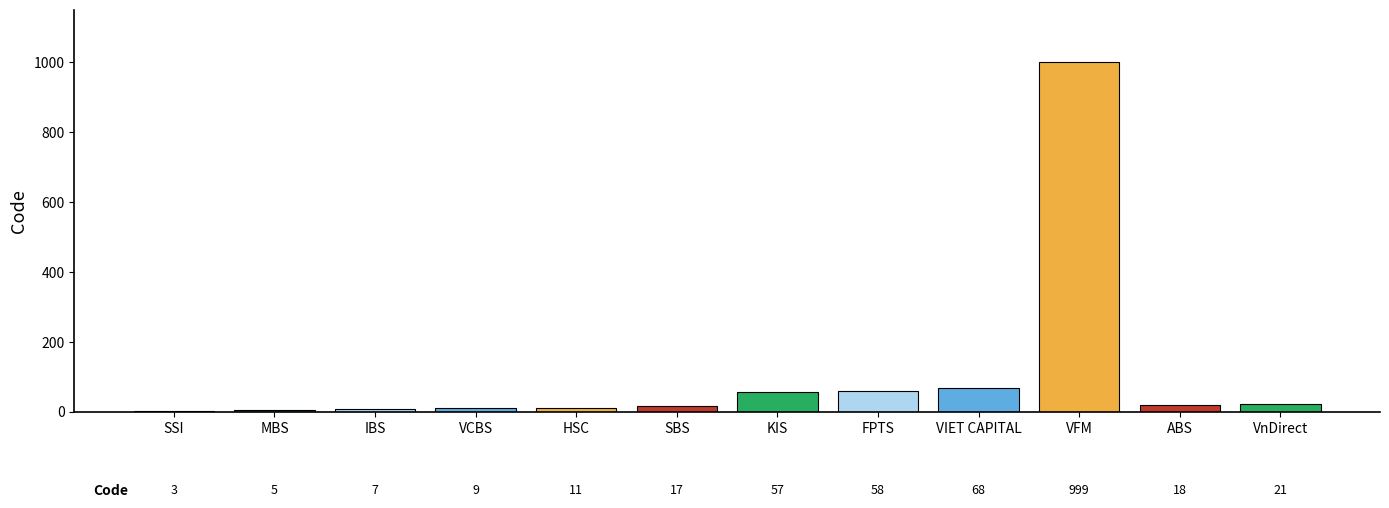

Between HSC and VCBS, which is larger?

HSC